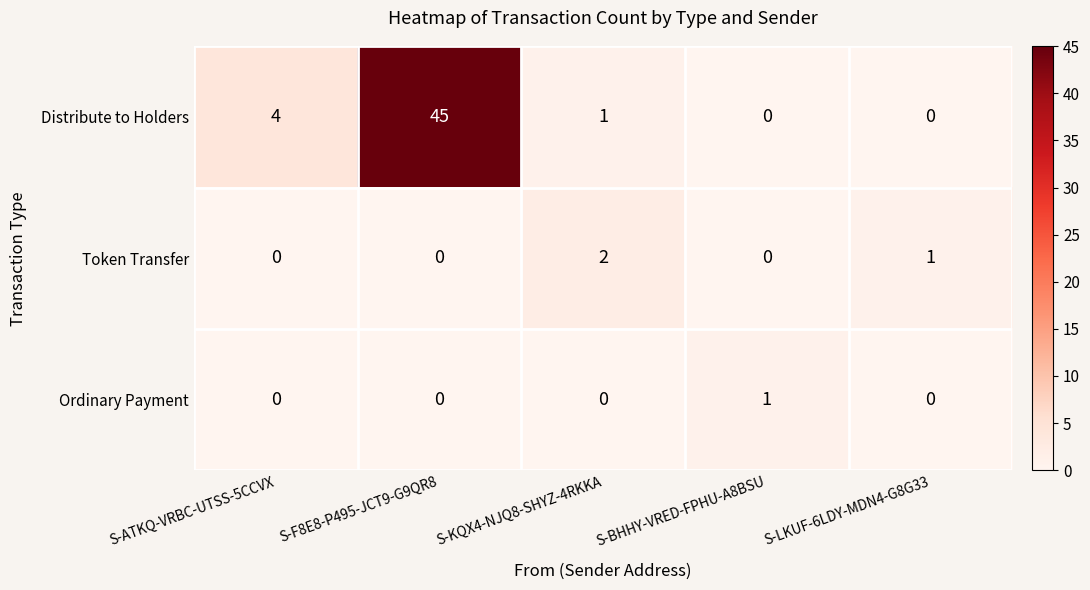

What is the greatest value displayed?

45